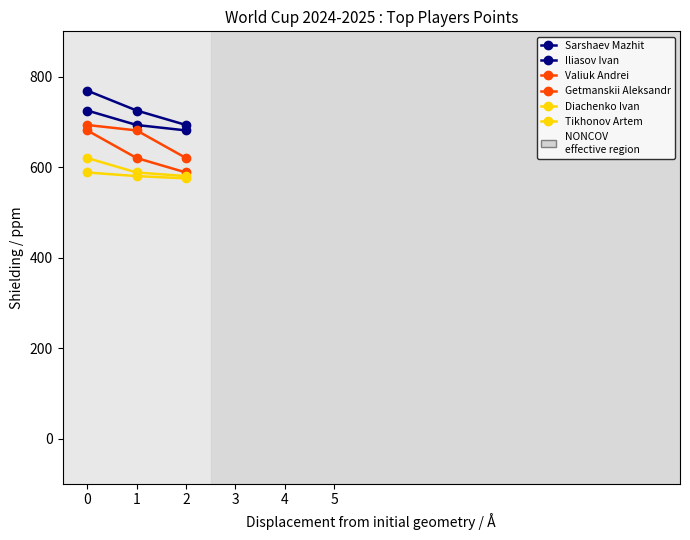

The Getmanskii Aleksandr series shows 1066 at 0. True or false?

False